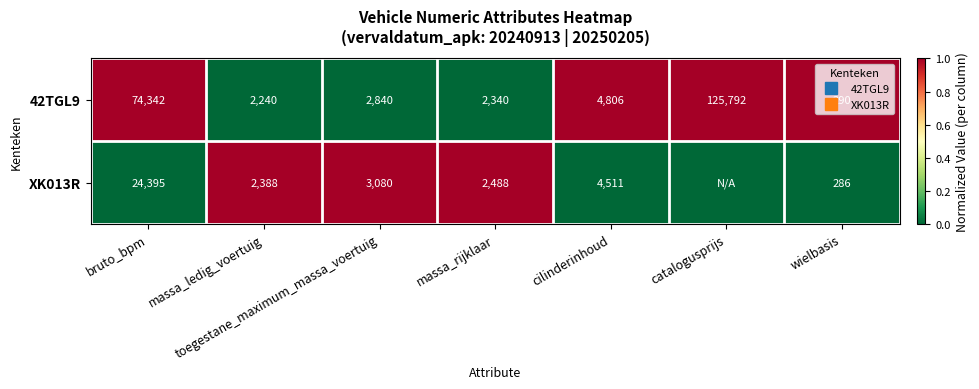

Which series has the largest total across all categories?

42TGL9